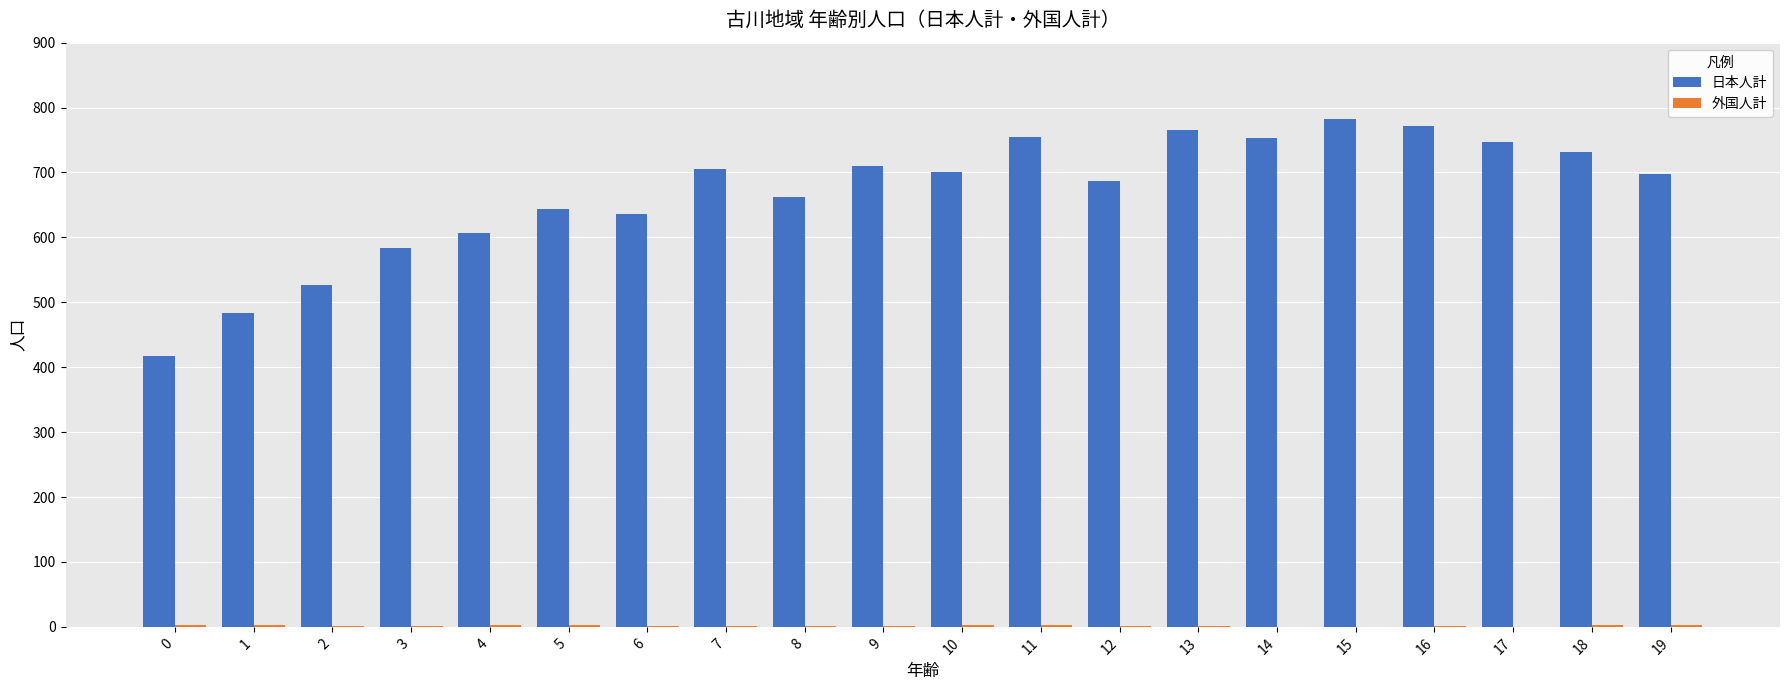

Read the 日本人計 value at 2, to the nearest 10.

530